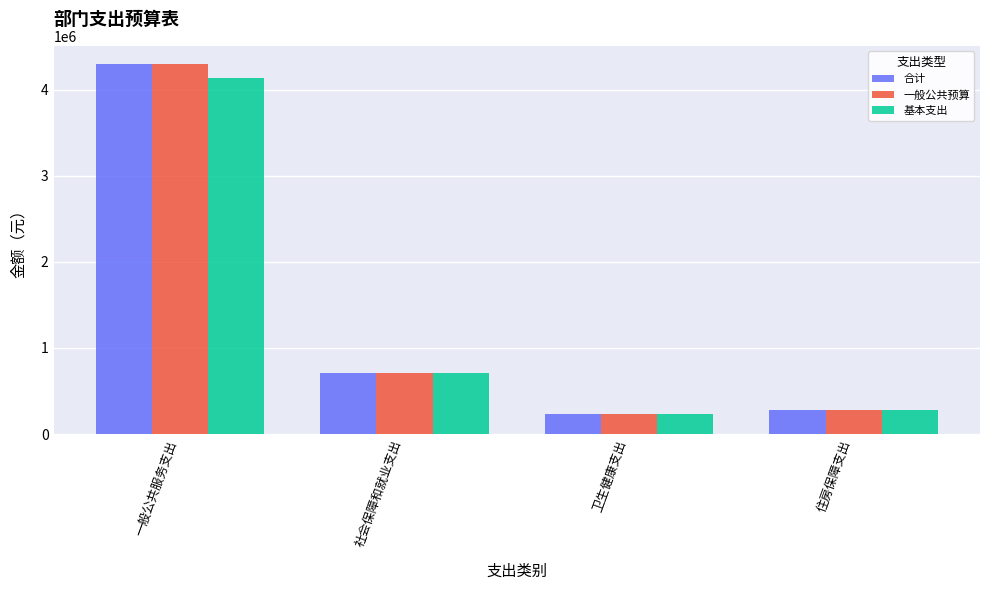

At which label is 合计 closest to 2263316?

社会保障和就业支出